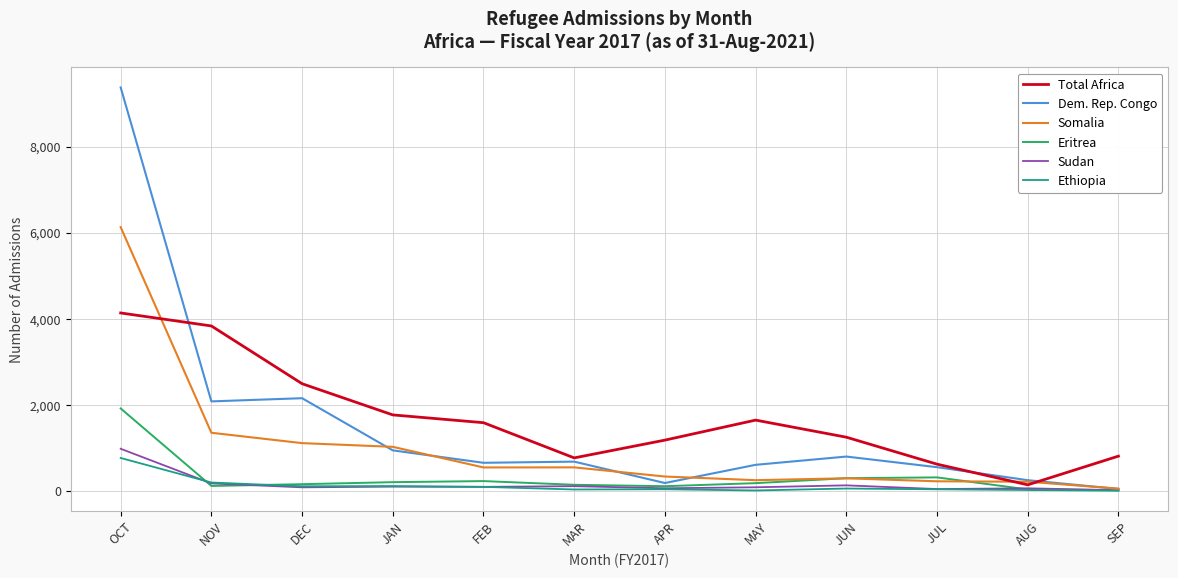

What value does the Somalia series have at AUG, to the nearest 50?

200